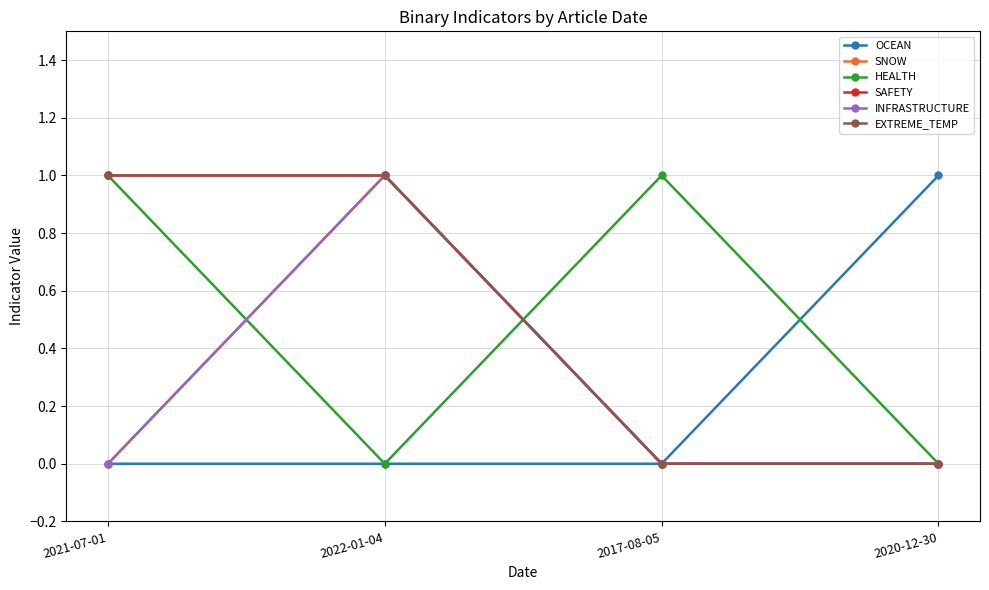

Which has a higher value, 2020-12-30 or 2021-07-01?

2020-12-30